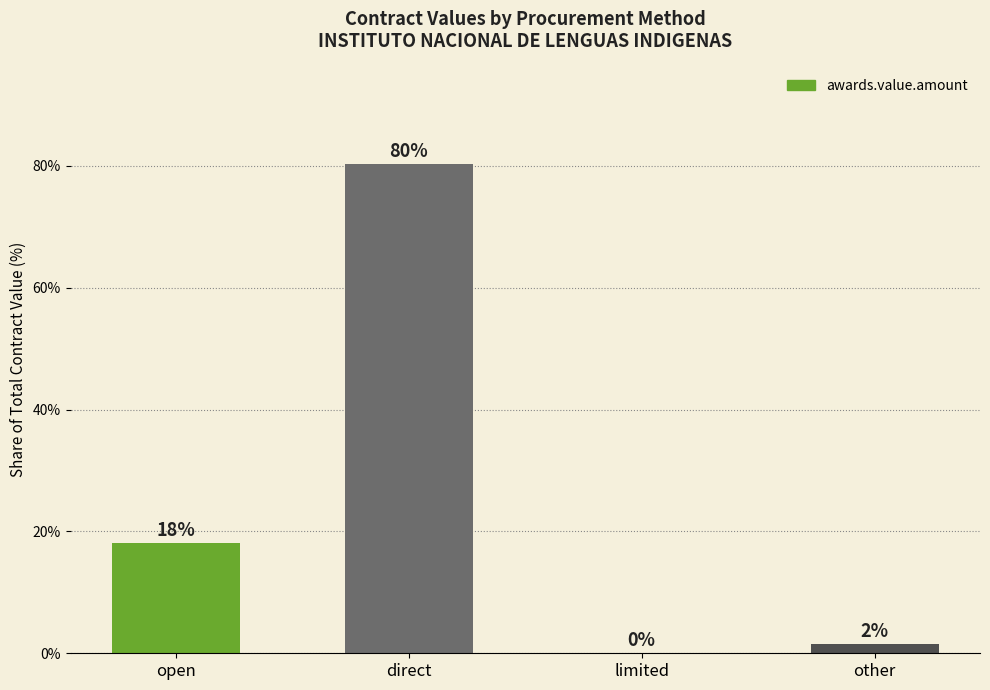

True or false: the data shows 6.4 at open.

False